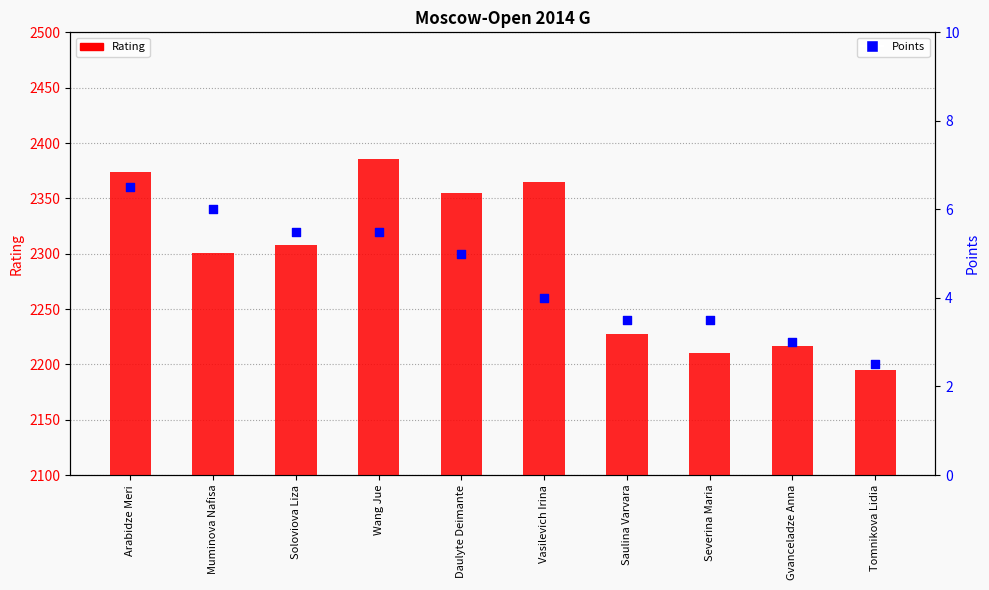

Which series has the largest total across all categories?

Rating